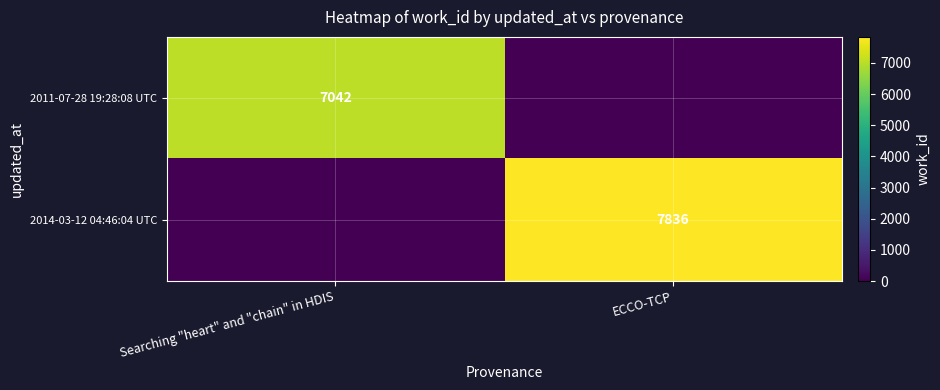

Is it true that 2011-07-28 19:28:08 UTC equals 7042 at Searching "heart" and "chain" in HDIS?

True